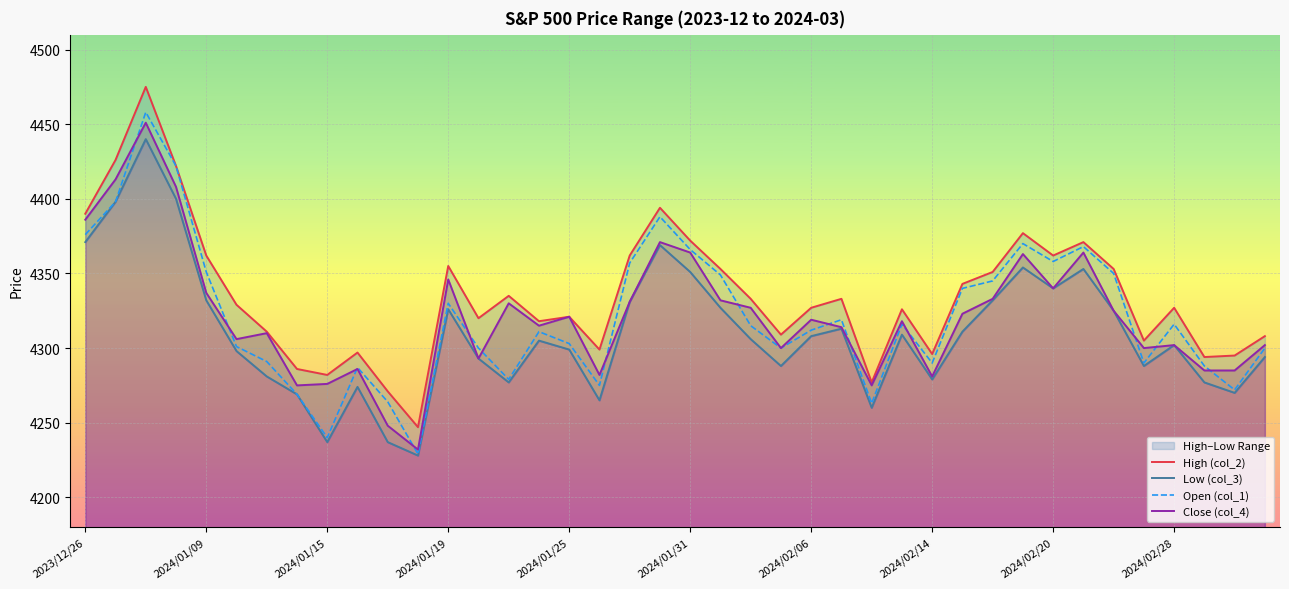

True or false: Open (col_1) and Close (col_4) cross at least once.

True